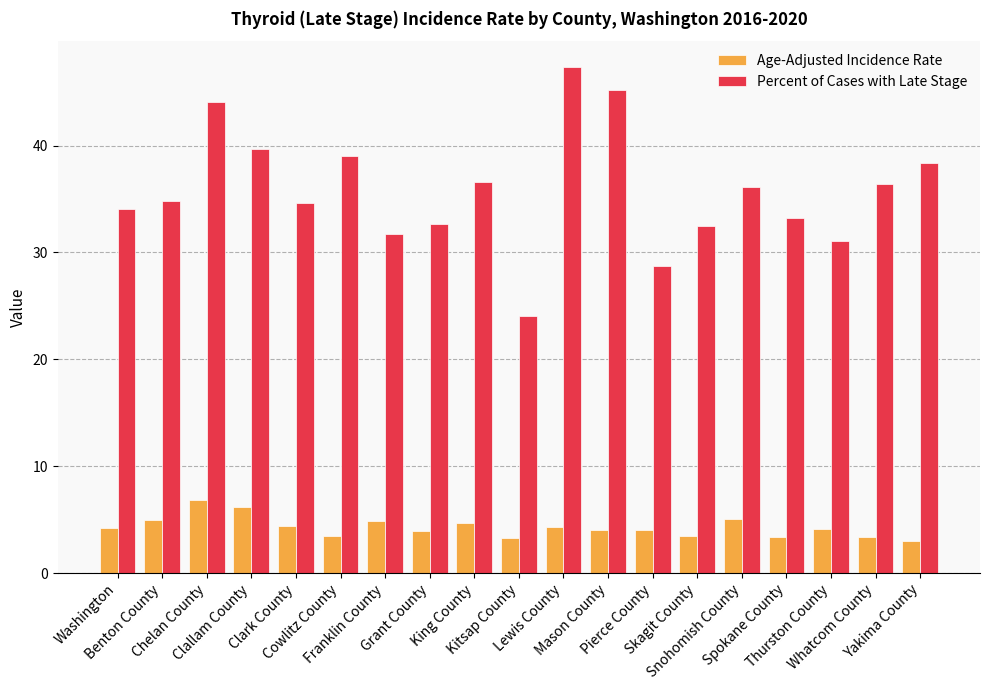

What position from the right is Clallam County?

16